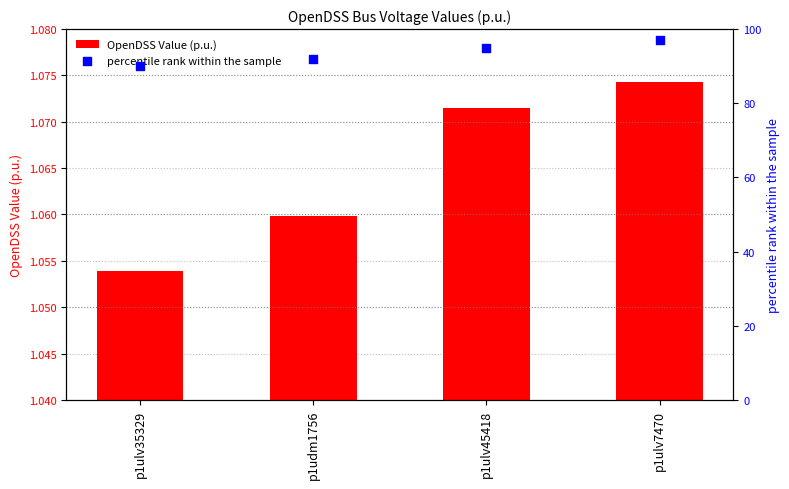

Which series contains the lowest Y value?

OpenDSS Value (p.u.)